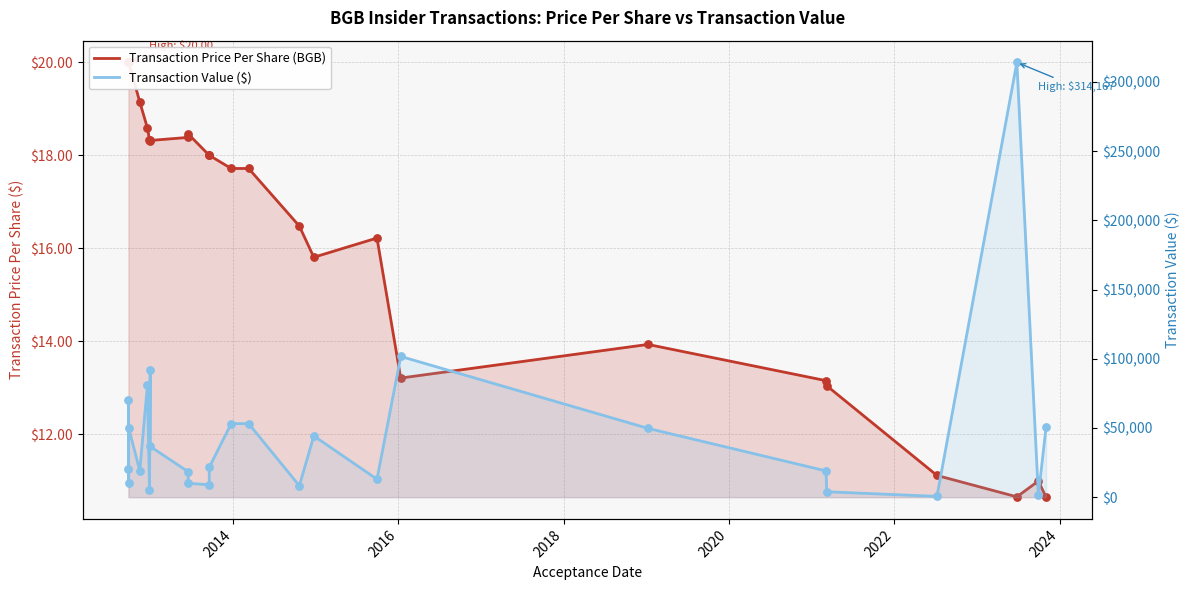

Which series has the widest spread of Y values?

Transaction Value ($)